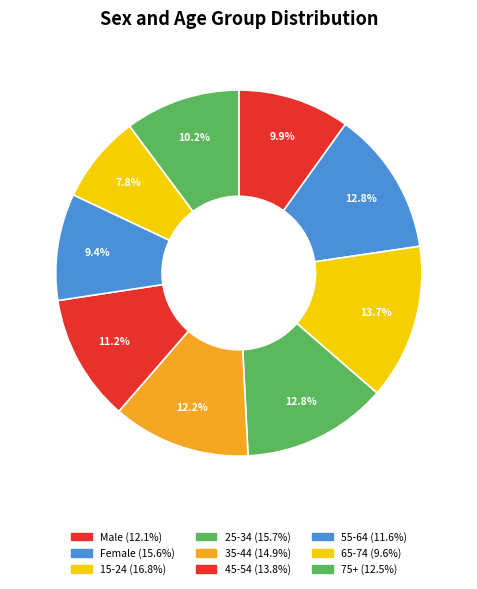

How many segments does this pie chart have?

9